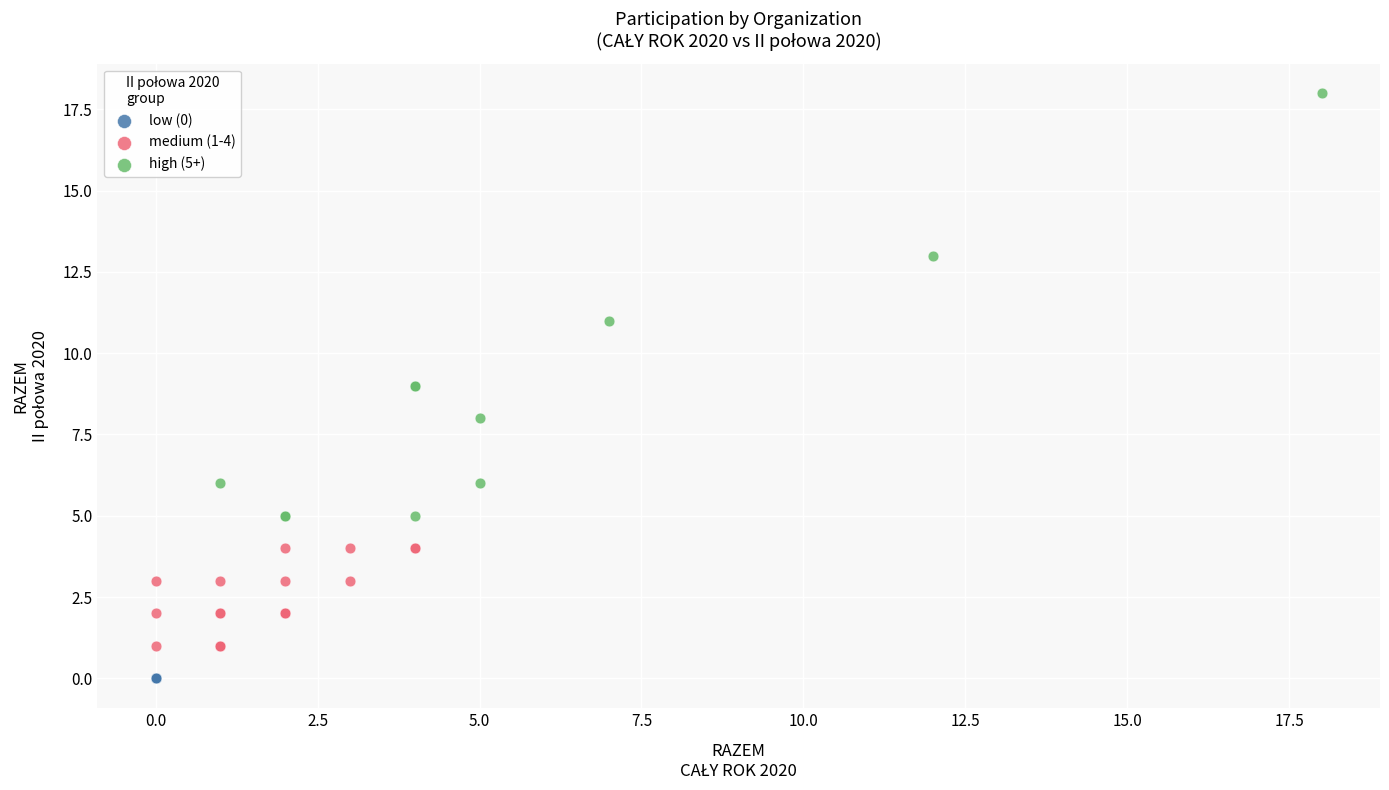

What are all the series names shown in the legend?

low (0), medium (1-4), high (5+)